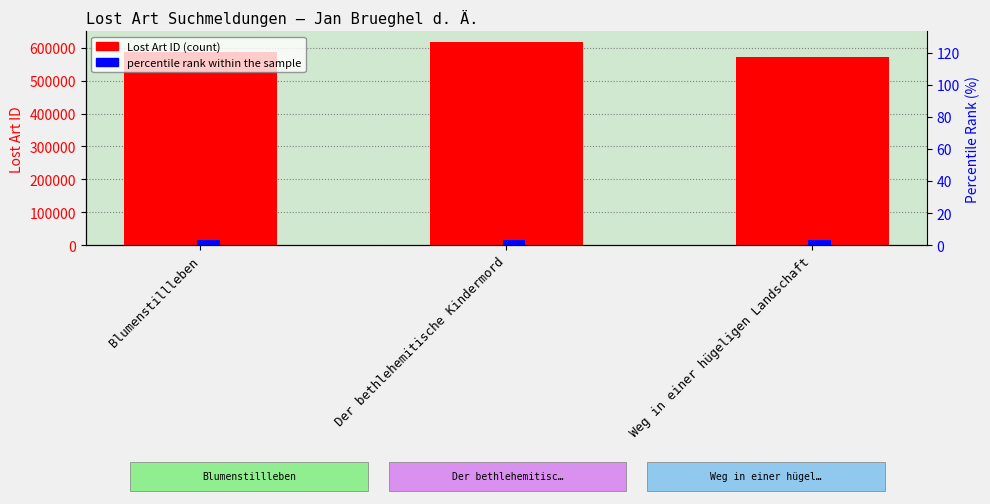

Reading right to left, extract all data points from this chart.

Lost Art ID: 572206	619450	587138
percentile rank within the sample: 3	3	3